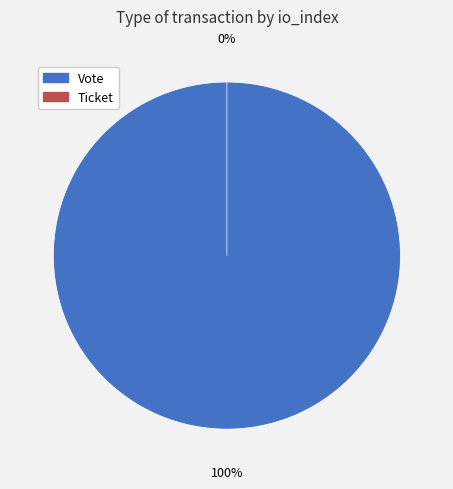

To the nearest percent, what is the combined percentage of Vote and Ticket?

100%